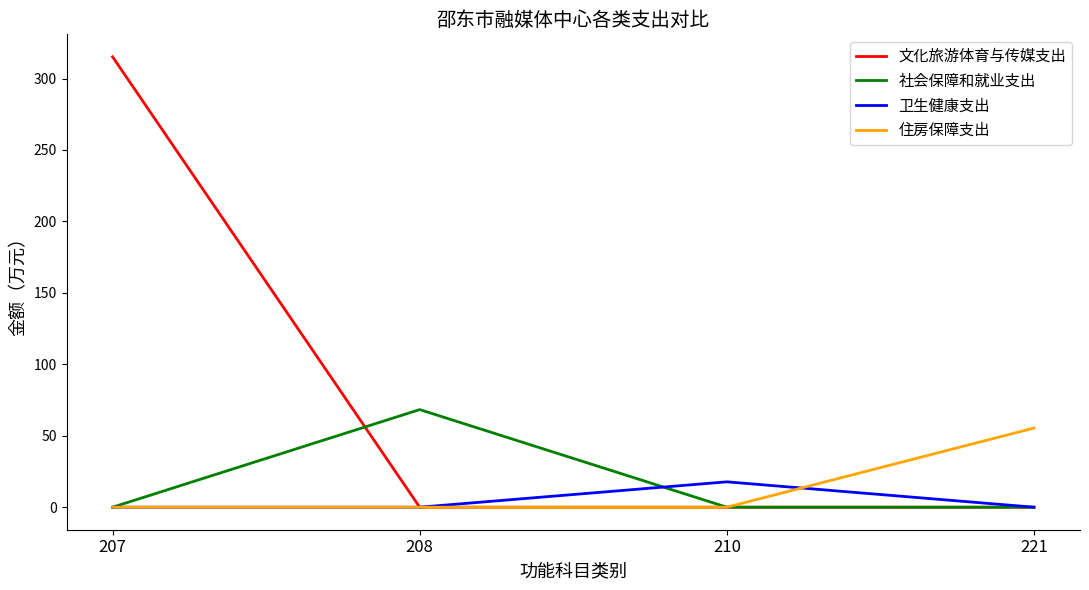

Is it true that 文化旅游体育与传媒支出 equals 0.0 at 221?

True